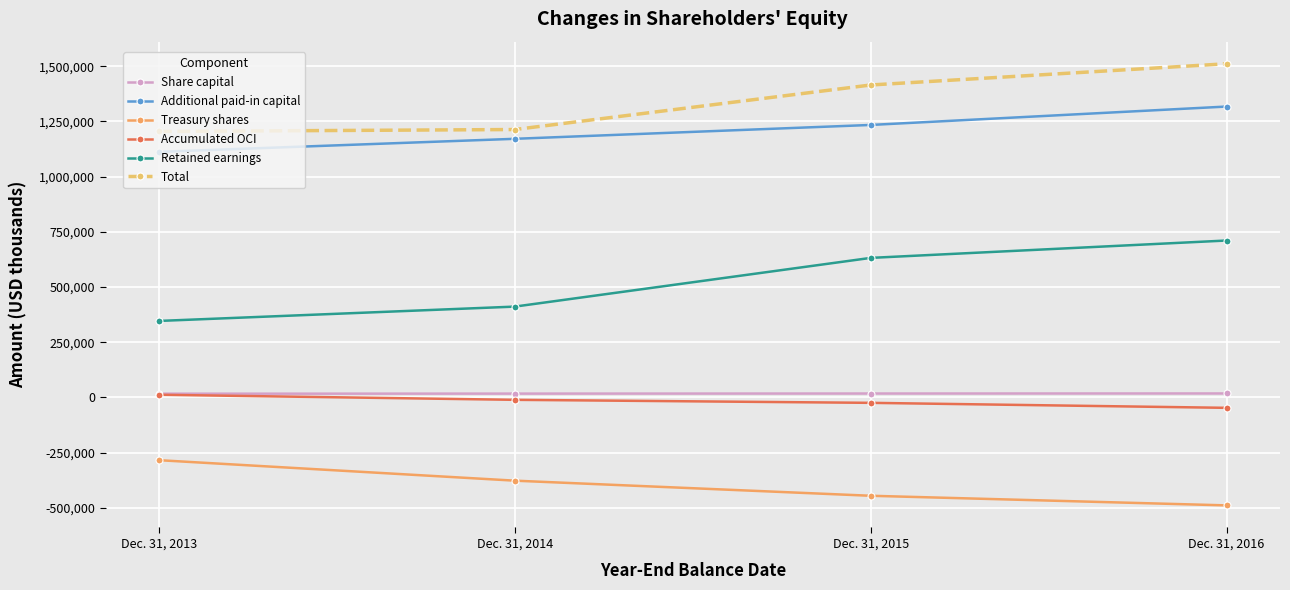

At Dec. 31, 2016, list the series in order from largest to smallest.

Total, Additional paid-in capital, Retained earnings, Share capital, Accumulated OCI, Treasury shares